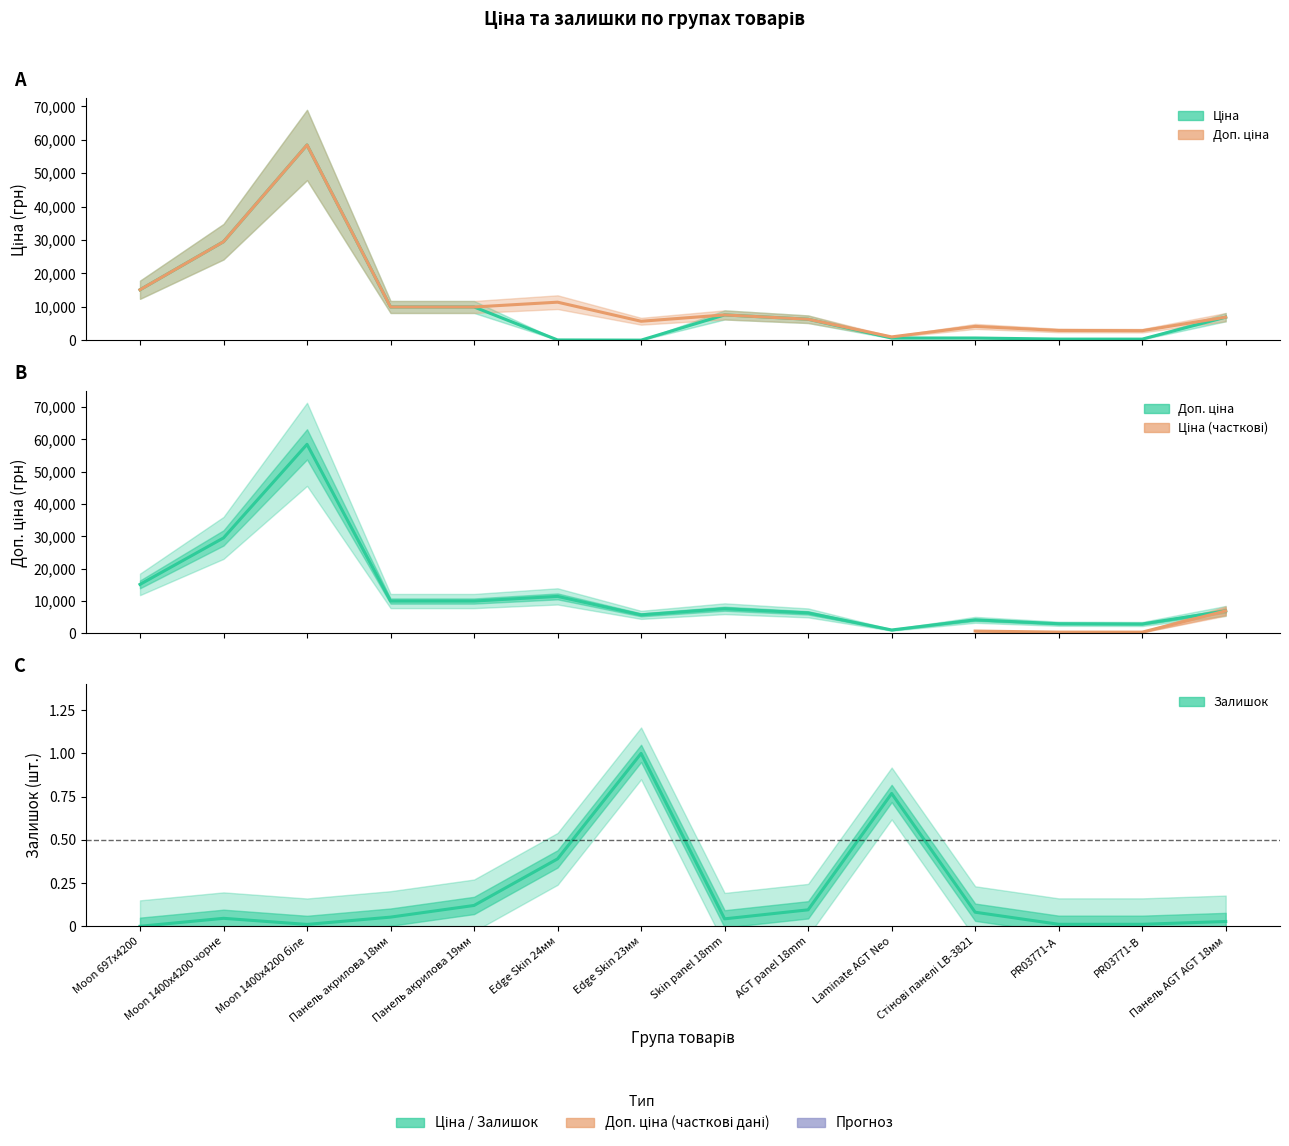

True or false: Доп. ціна and Ціна cross at least once.

False